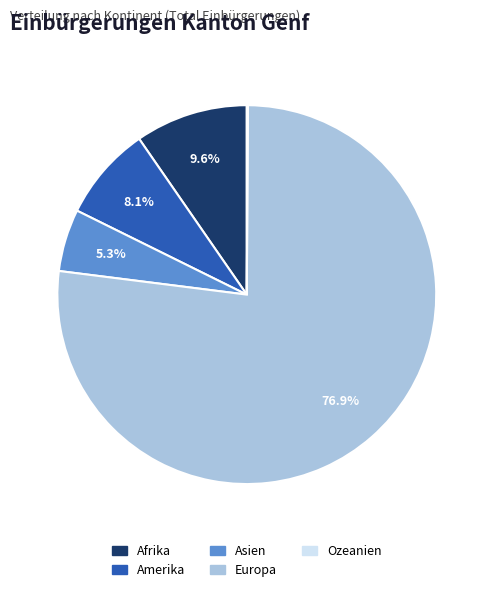

True or false: Asien accounts for 20% of the total.

False